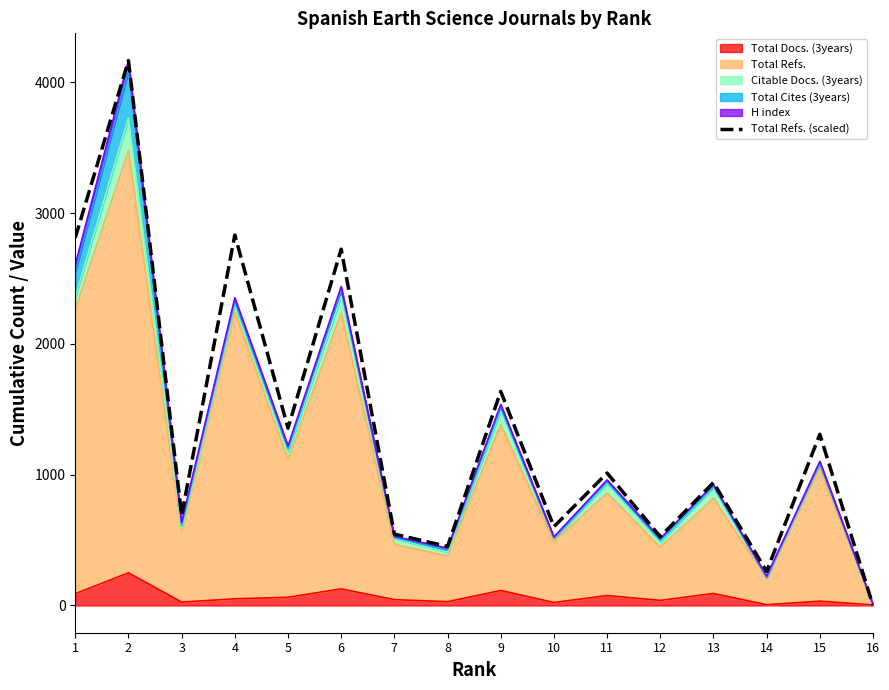

How many data points does each series have?

16